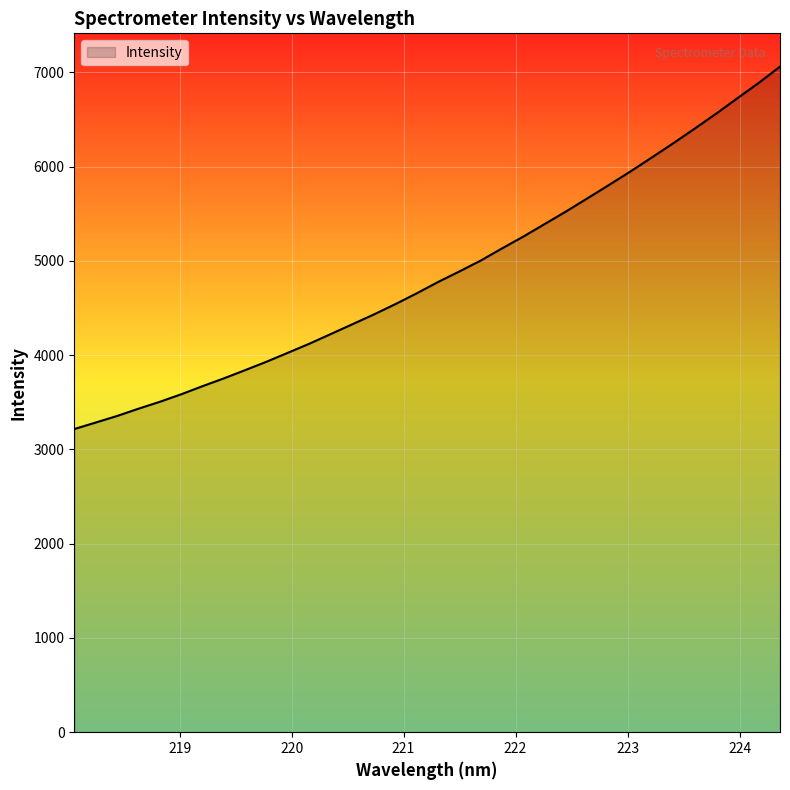

Count the number of values greater than 4776.

17